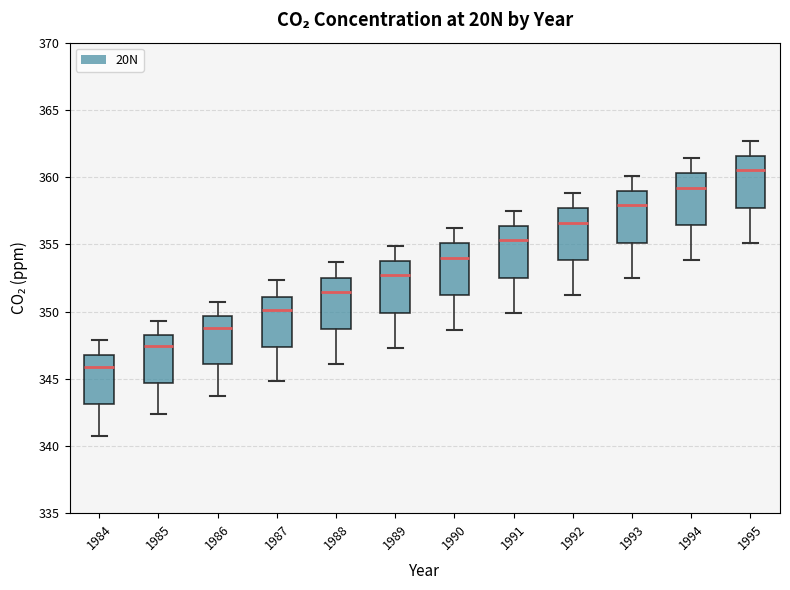

Where does the upper whisker of the box at x = 1987 end on the y-axis? The values are not printed on the chart, so give them approximately, as read against the axis.

352.5